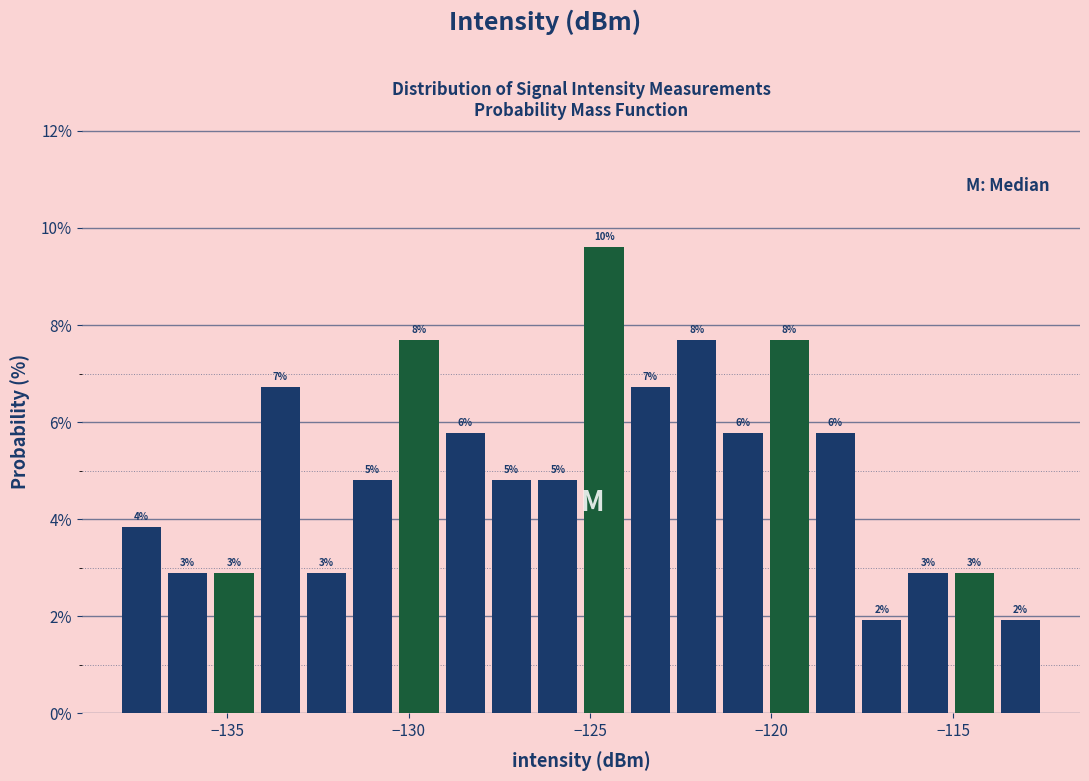

Around what value on the x-axis is the tallest bar? Give the approximate position of its centre, as read against the axis.

-124.5